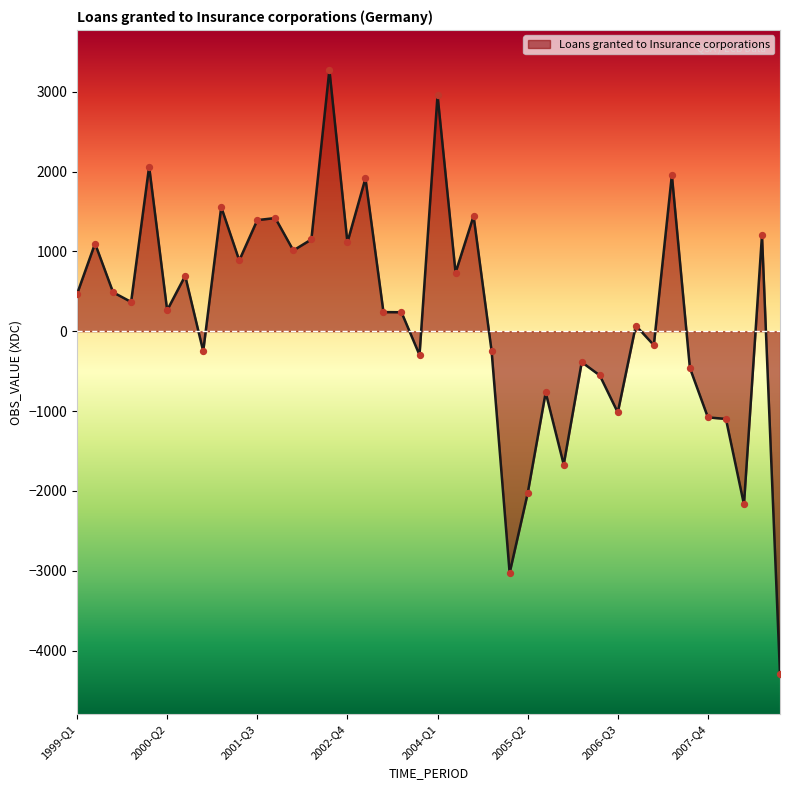

What is the difference between the maximum and minimum values?

7571